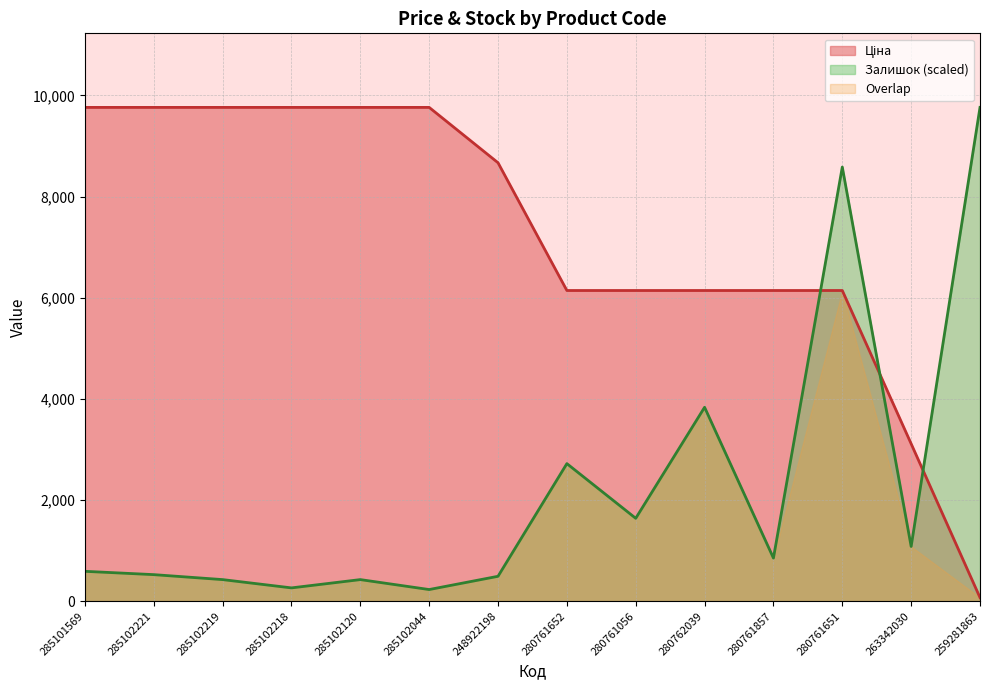

Does the chart have visible grid lines?

Yes